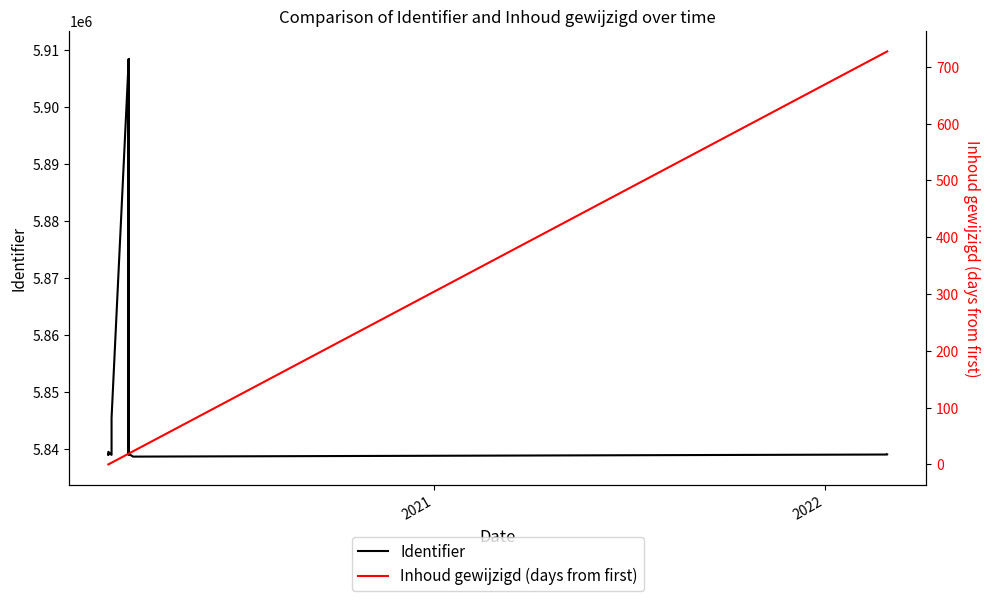

Rank the series by their average value, from highest to lowest.

Identifier, Inhoud gewijzigd (days from first)